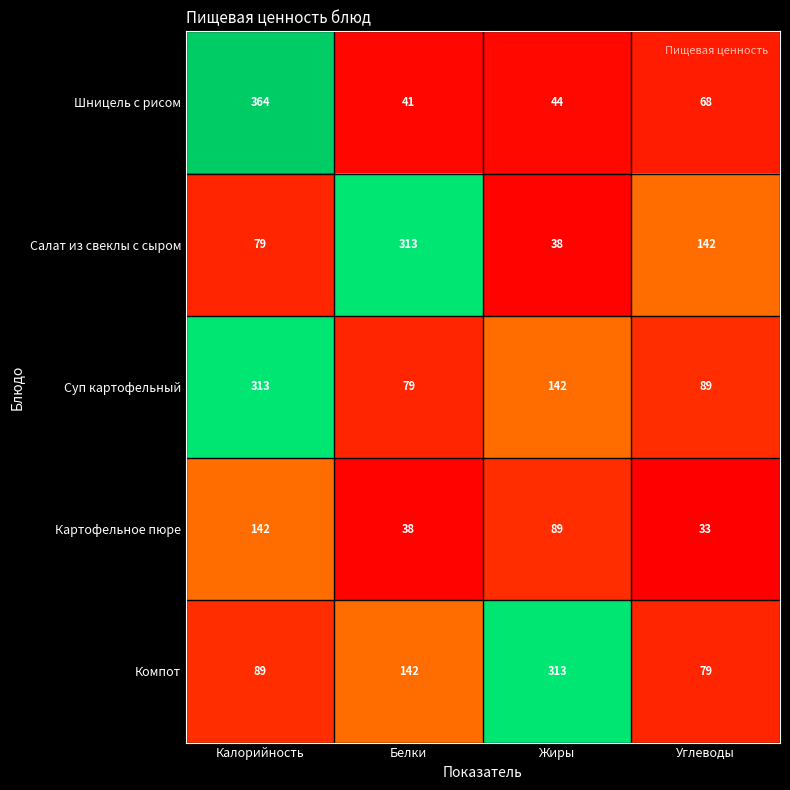

The value of Компот at Калорийность is 60. True or false?

False